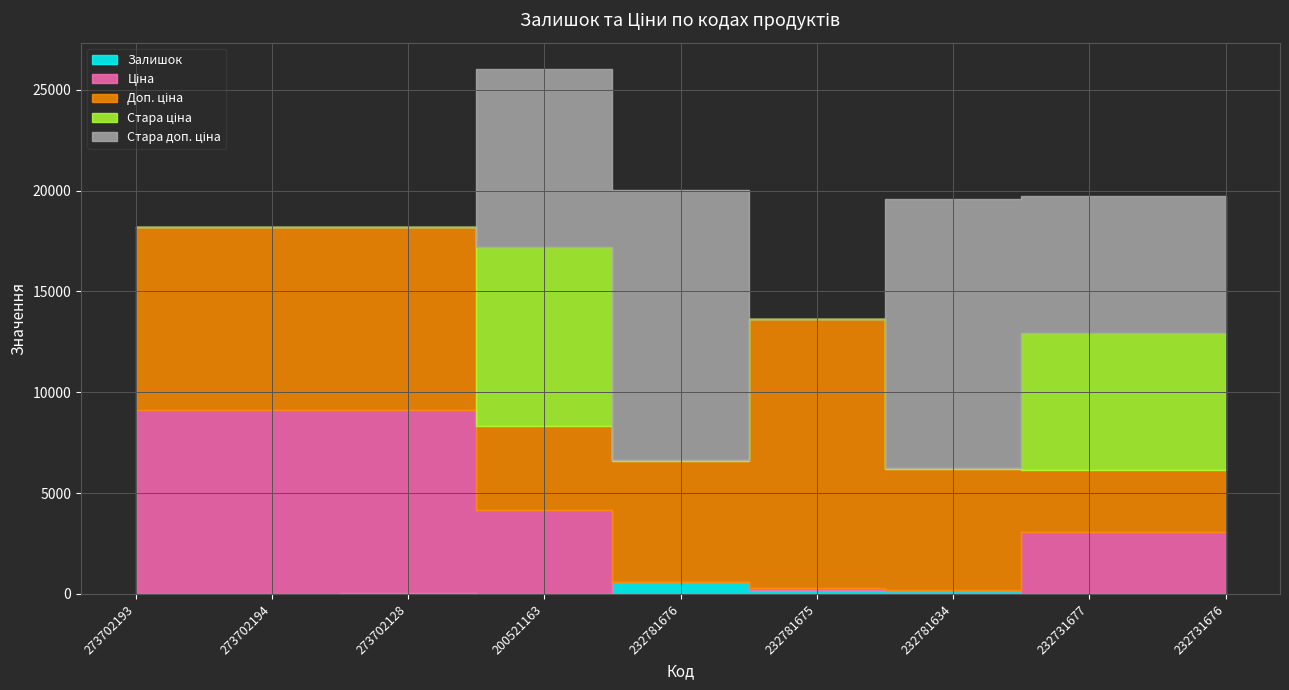

Which series has the largest range (max minus min)?

Стара доп. ціна